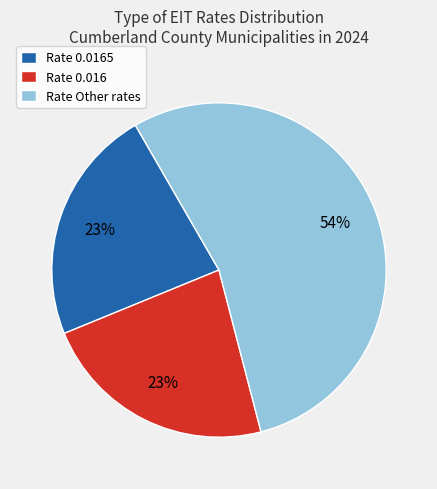

Which slice is the largest?

Rate Other rates